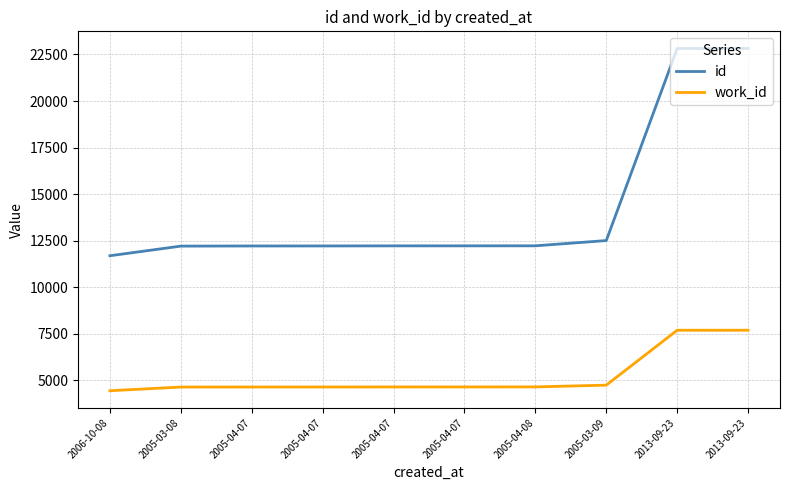

What are all the series names shown in the legend?

id, work_id